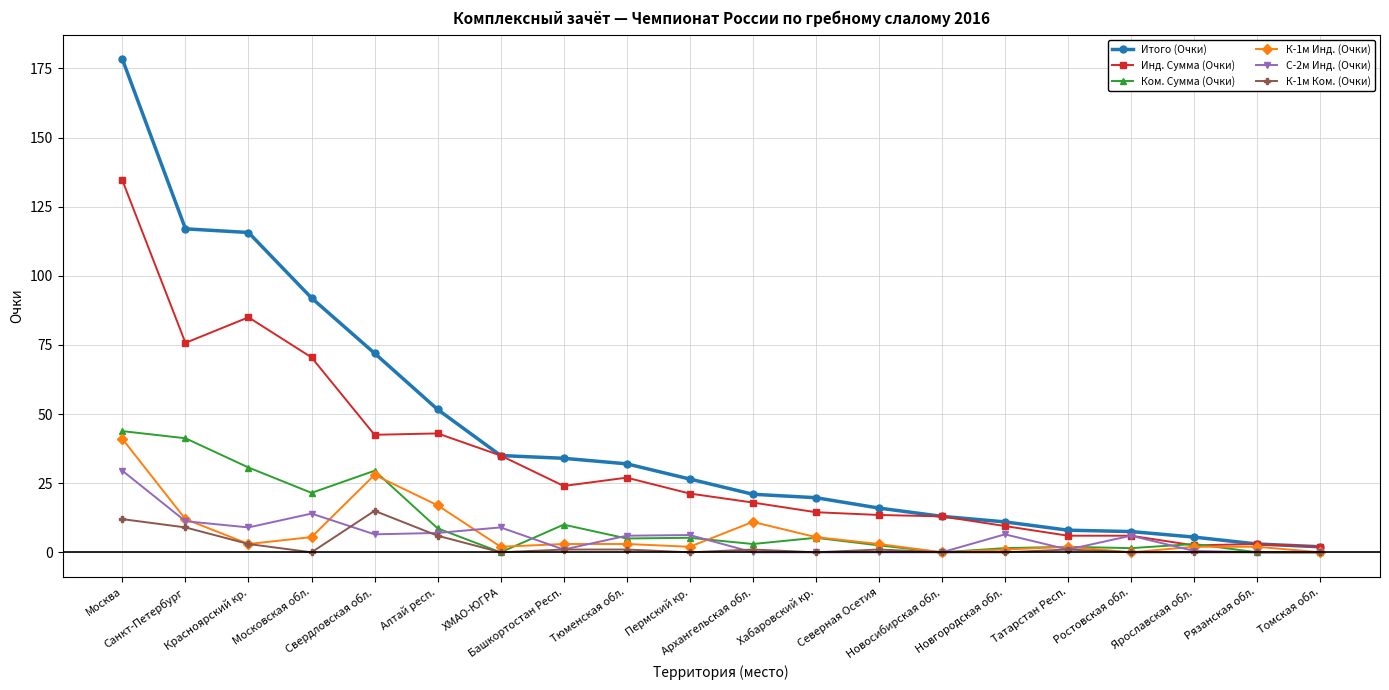

At which label does Инд. Сумма (Очки) first exceed 21?

Москва